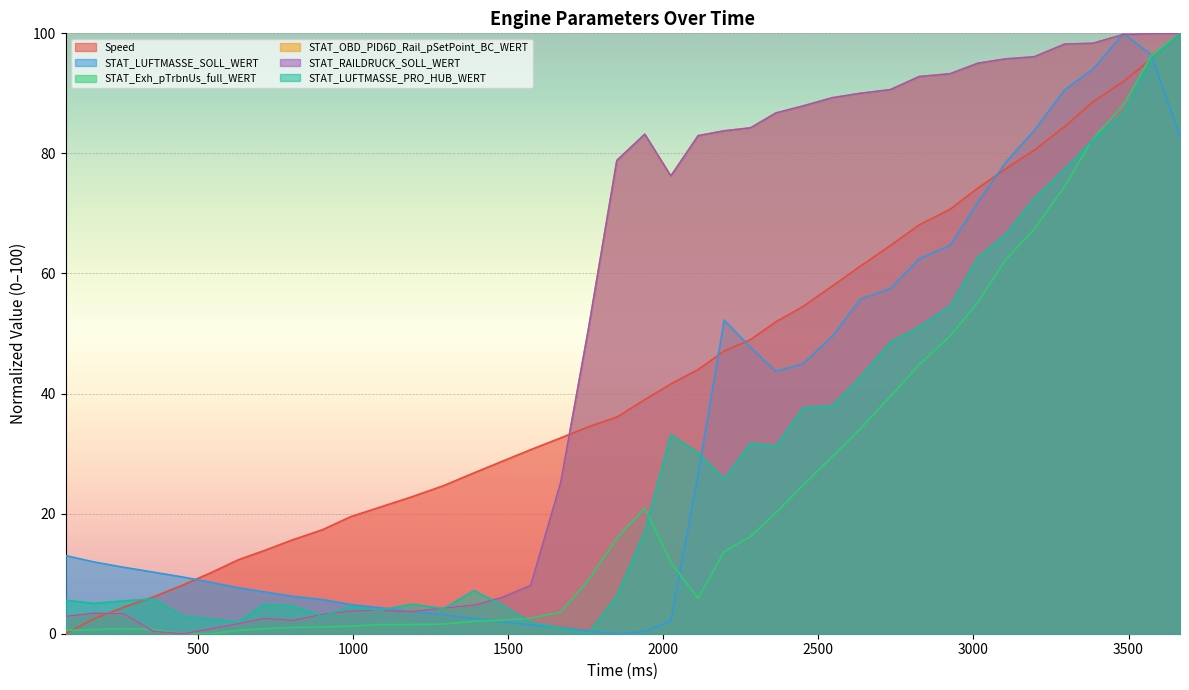

What is the maximum value for Speed?

100.0